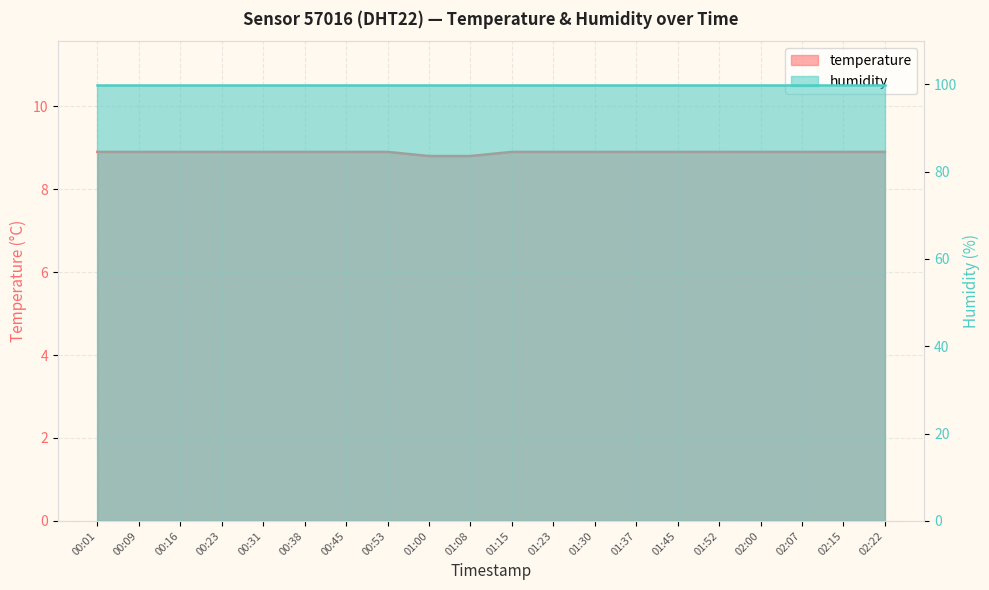

Between 00:31 and 01:52, which is larger?

00:31